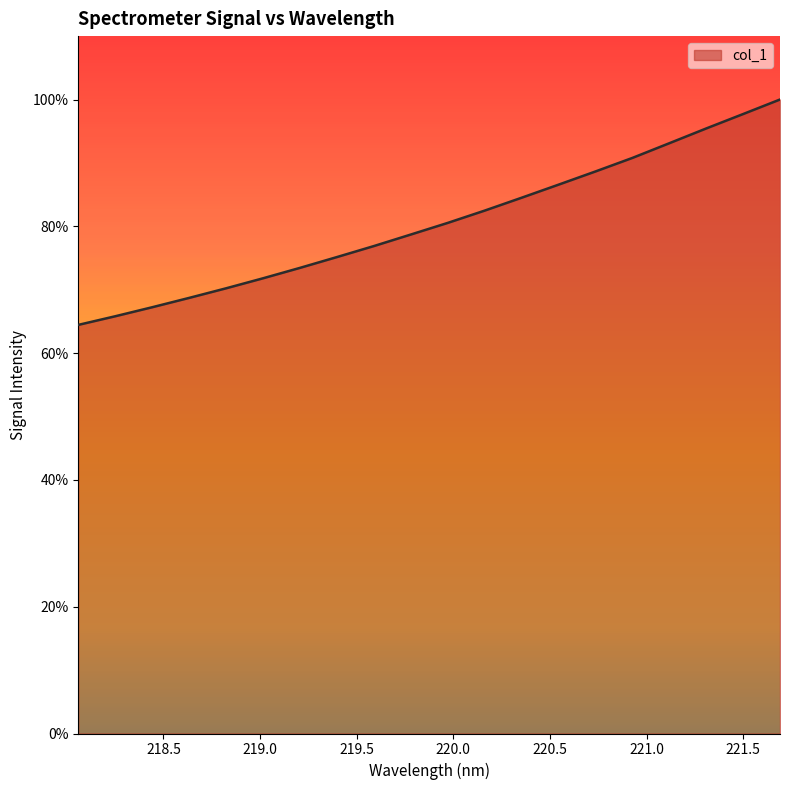

What is the difference between the maximum and minimum values?

35.5